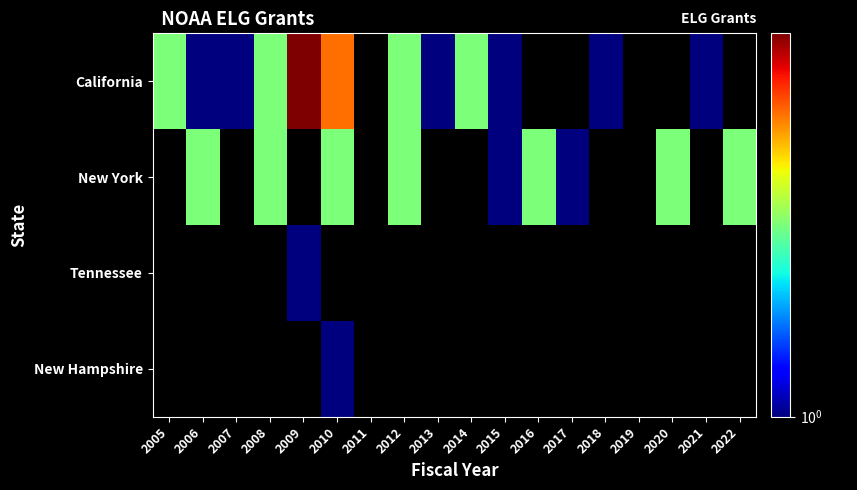

What is the greatest value displayed?

4.0